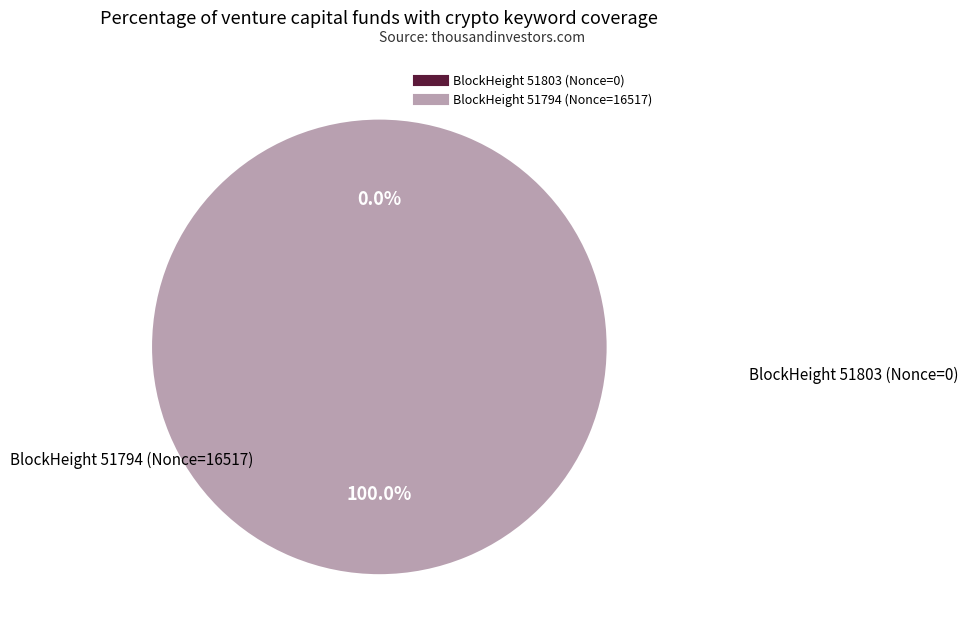

To the nearest percent, what is the difference between the largest and smallest slice percentages?

100%